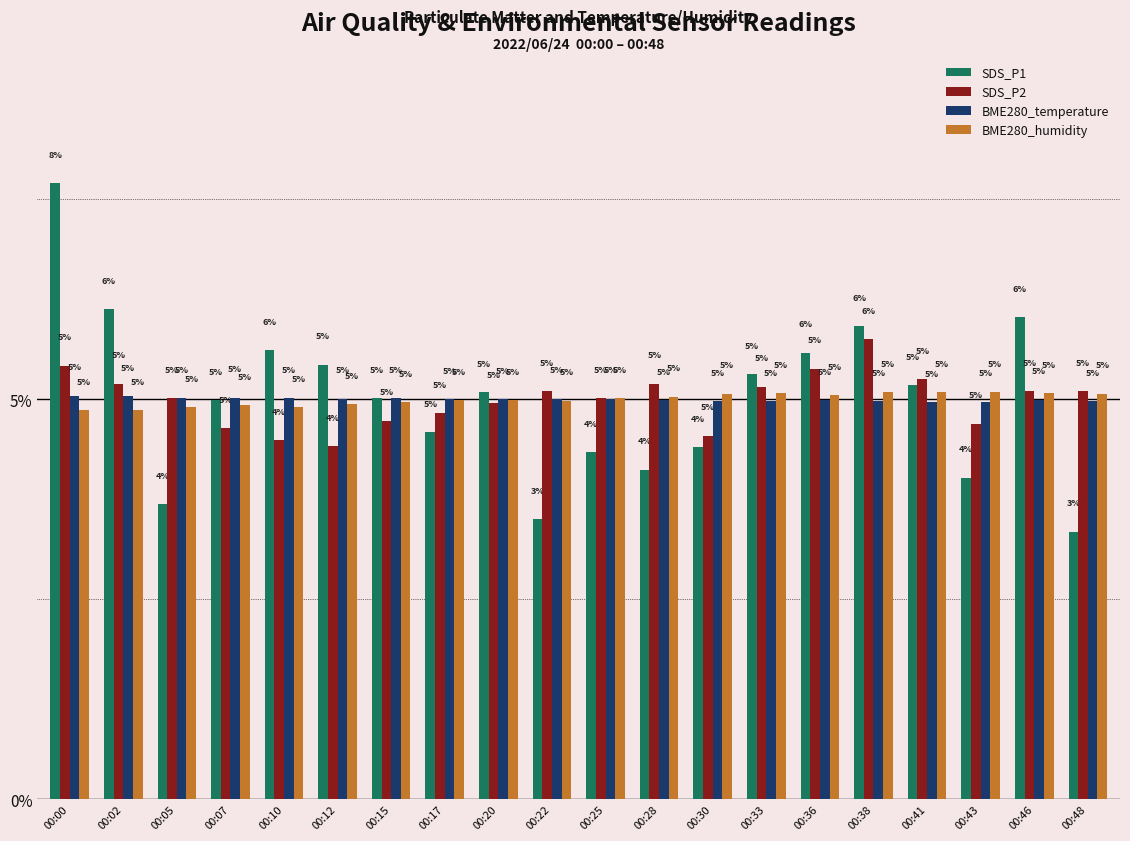

How many data points does each series have?

20